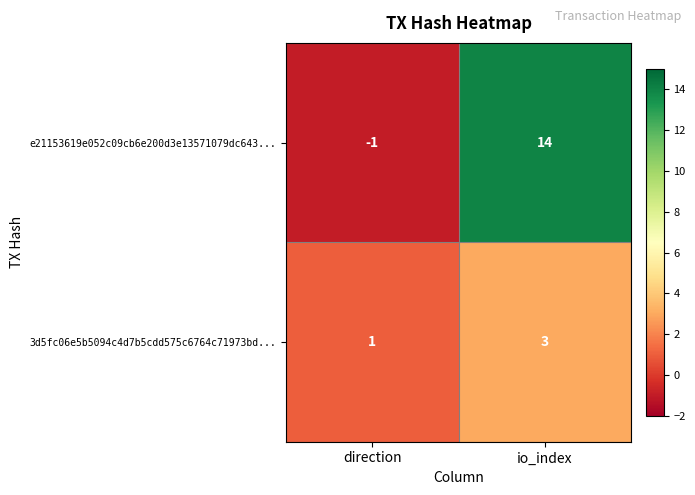

What is the difference between the highest and lowest values at direction?

2